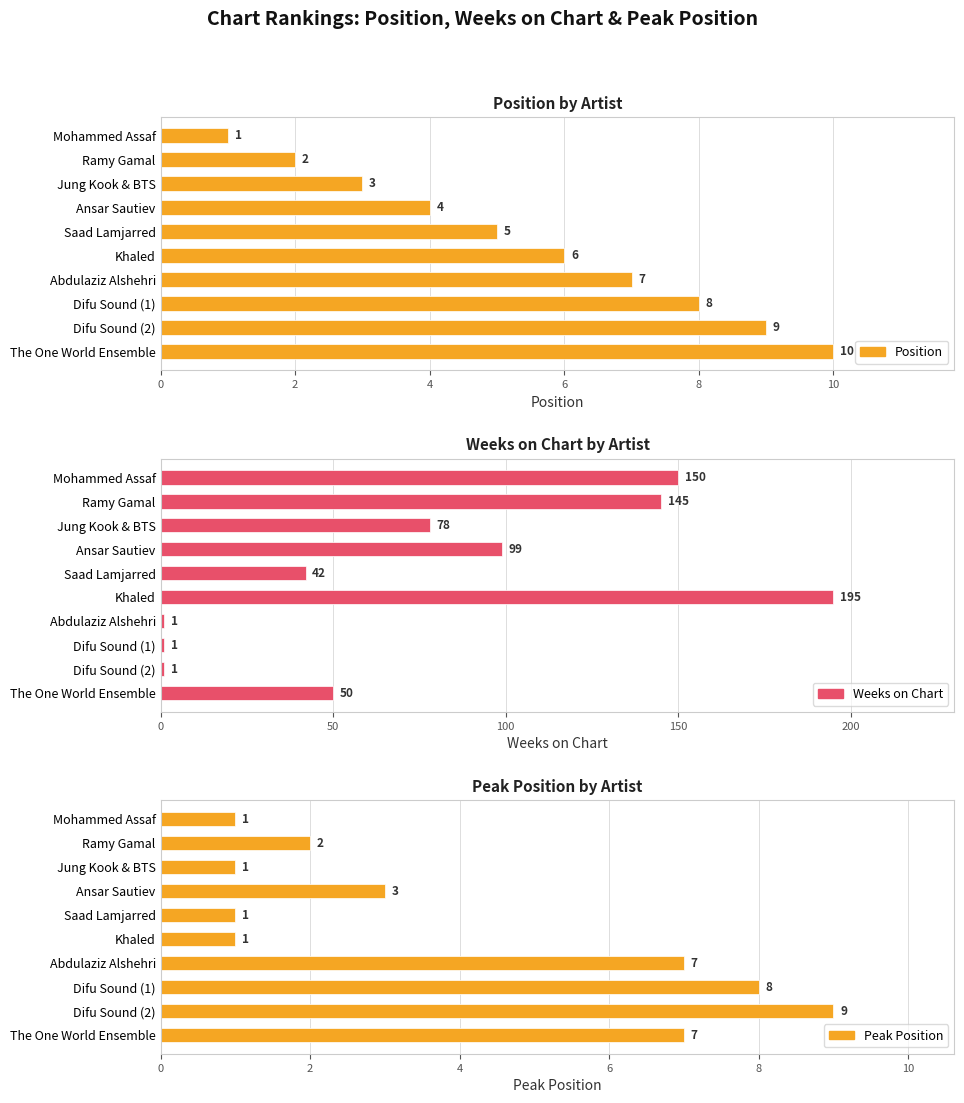

Is the value of Weeks on Chart at The One World Ensemble greater than the value of Position at Difu Sound (2)?

Yes